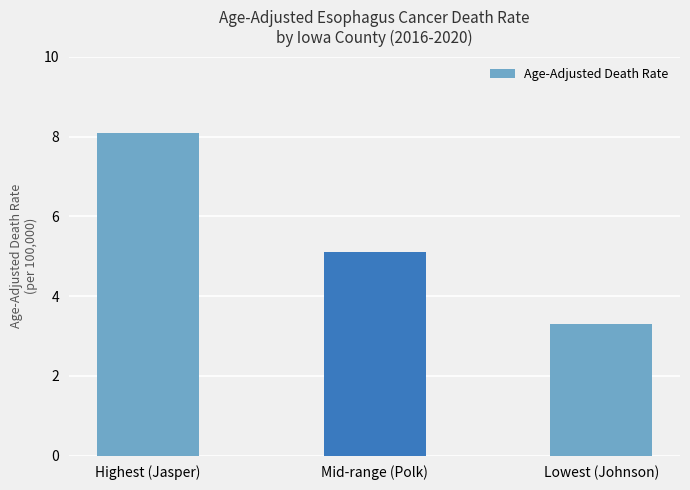

Reading right to left, what are all the values shown in this chart?

3.3	5.1	8.1